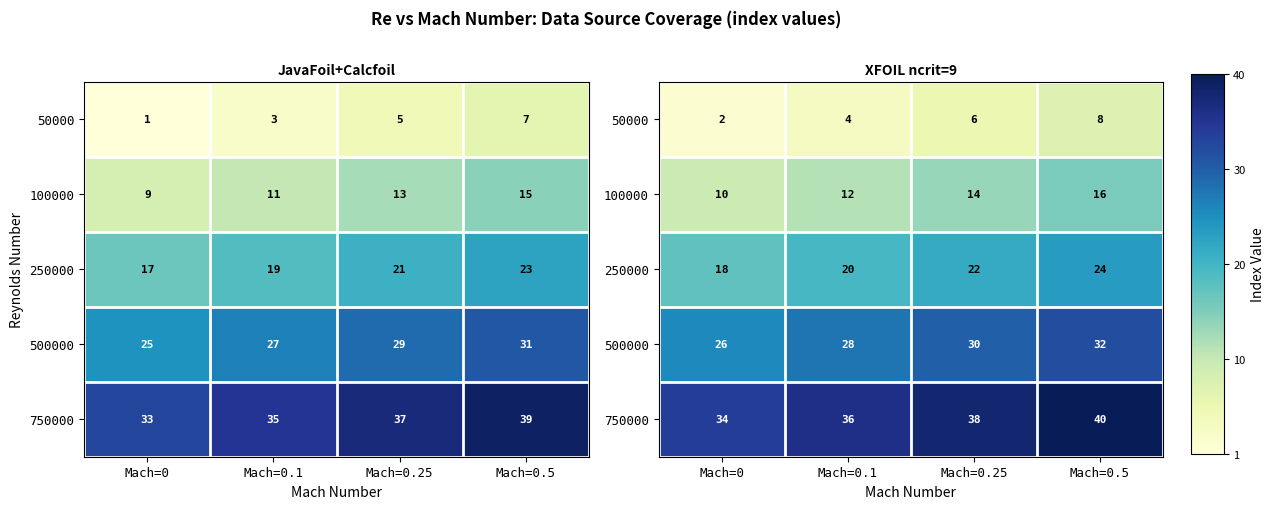

The 500000 series shows 48 at Mach=0.1. True or false?

False